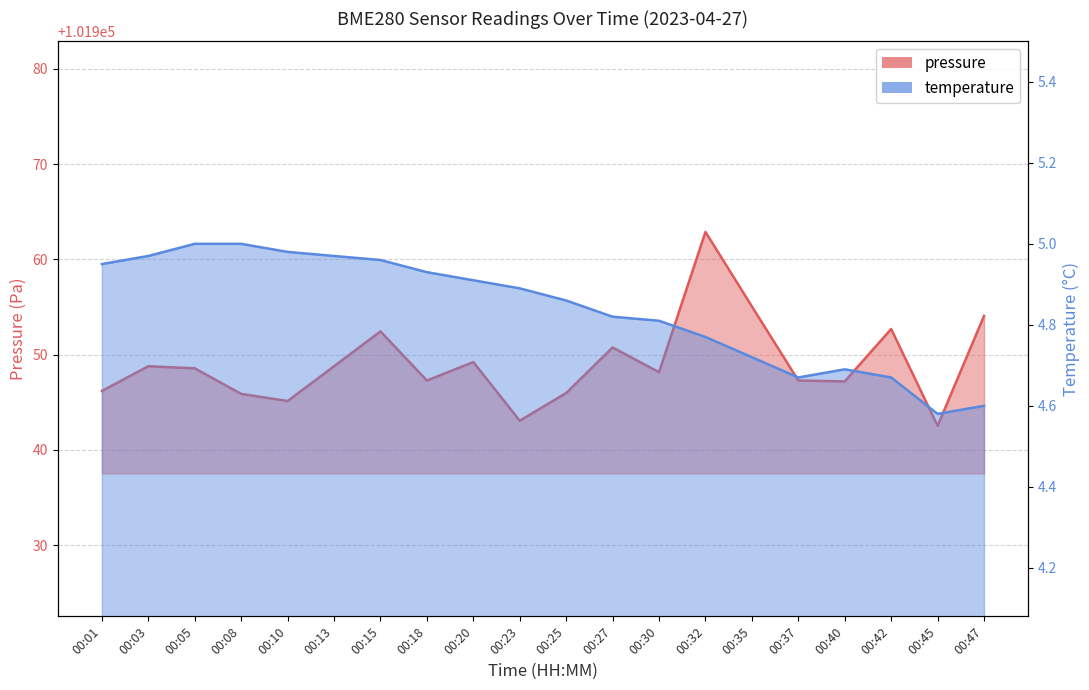

How many values in the pressure series are below 101948?

9